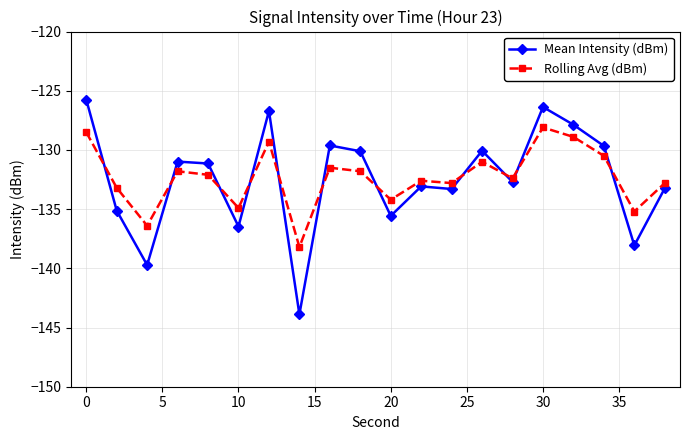

What is the sum of all Rolling Avg (dBm) values?

-2646.2